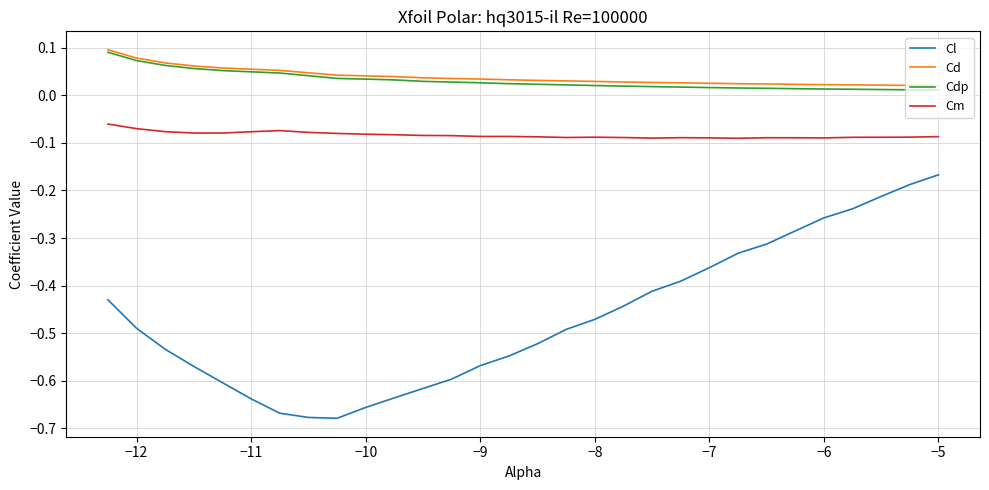

True or false: Cl and Cm cross at least once.

False